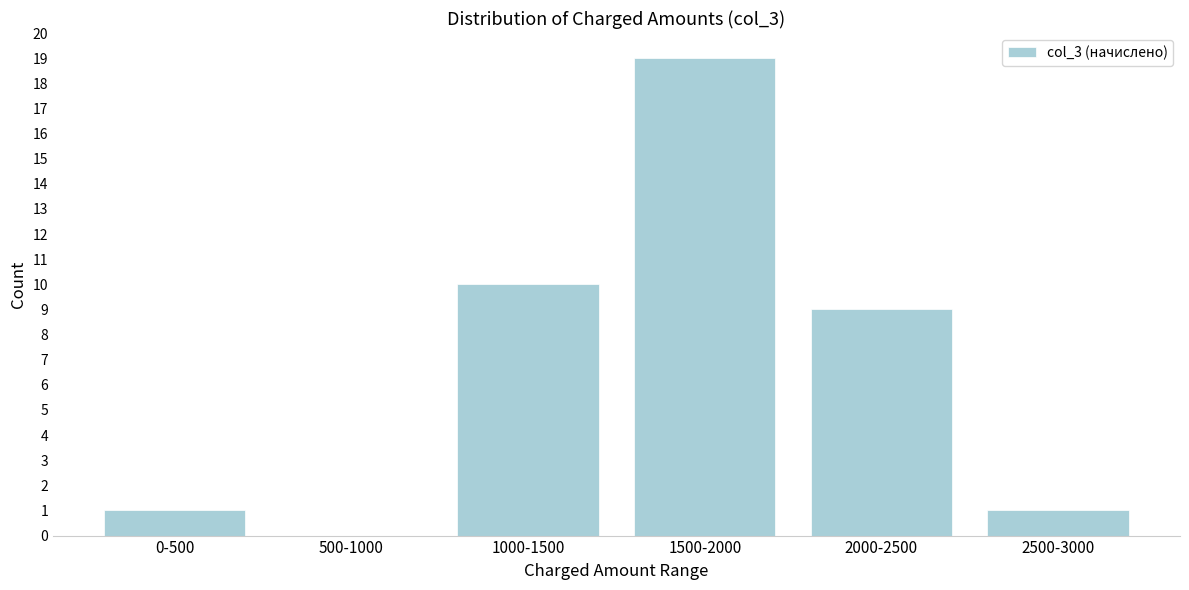

Reading left to right, transcribe all the data shown in this chart.

0-500=1	500-1000=0	1000-1500=10	1500-2000=19	2000-2500=9	2500-3000=1